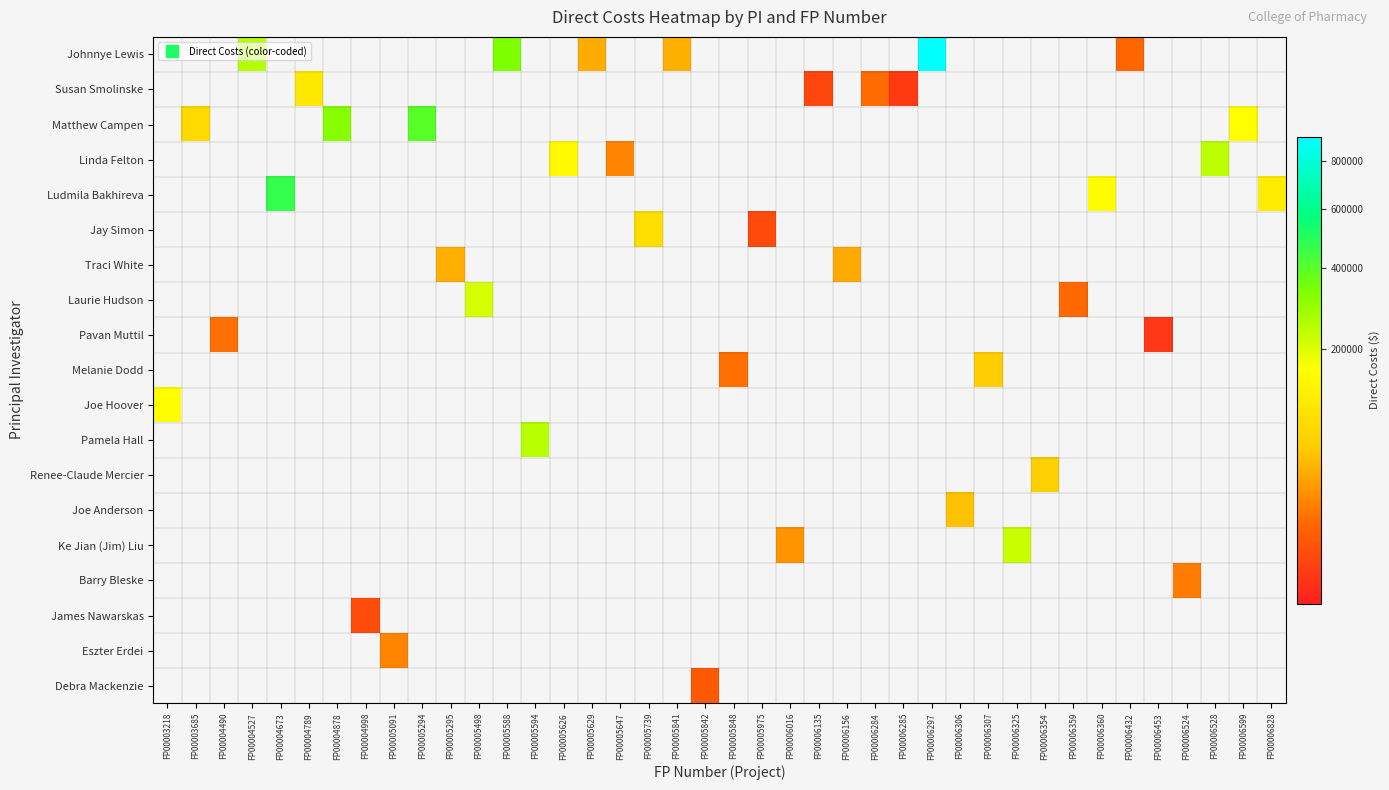

Rank the series by their maximum value, from highest to lowest.

Johnnye Lewis, Ludmila Bakhireva, Matthew Campen, Pamela Hall, Linda Felton, Ke Jian (Jim) Liu, Laurie Hudson, Joe Hoover, Susan Smolinske, Jay Simon, Renee-Claude Mercier, Melanie Dodd, Joe Anderson, Traci White, Eszter Erdei, Barry Bleske, Pavan Muttil, Debra Mackenzie, James Nawarskas